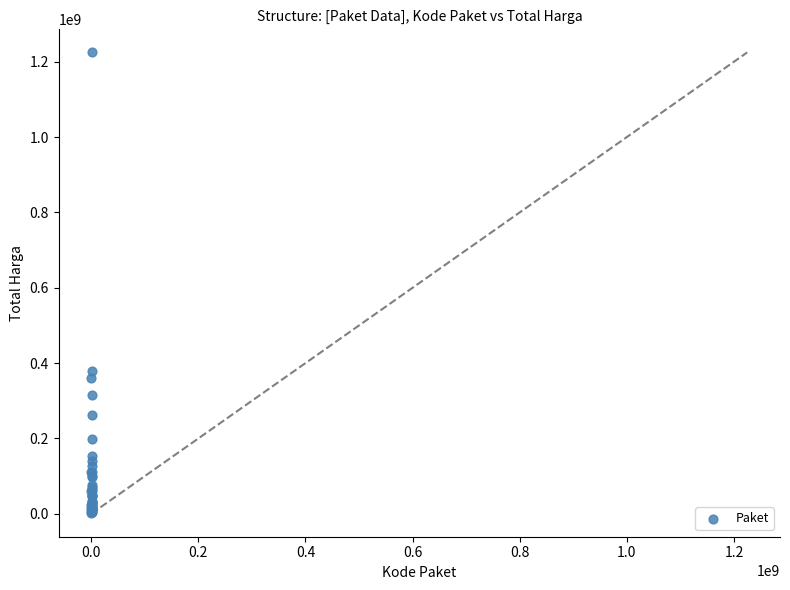

What Y value in the scatter plot is closest to 613538875?

379075000